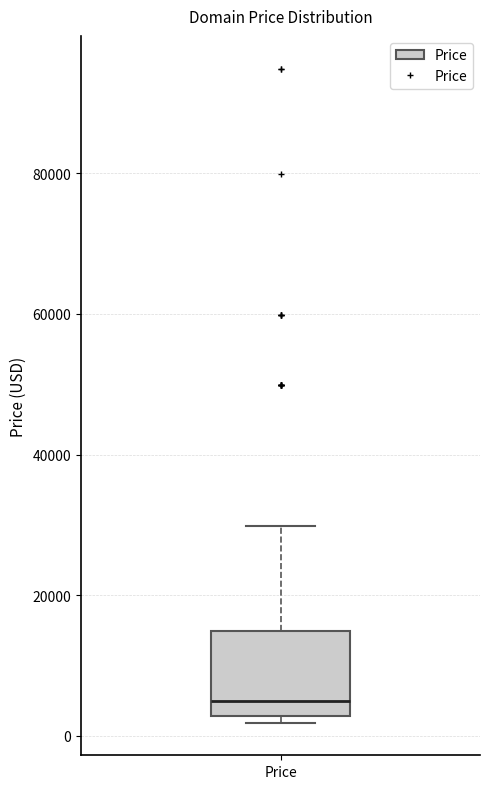

Transcribe this box plot: give where the median line is, the range the box spans, and where the two whiskers end, as read against the y-axis. The values are not printed on the chart, so give them approximately, as read against the axis.

median 4000, box 2000 to 14000, whiskers 2000 (just below the box's lower edge) to 30000